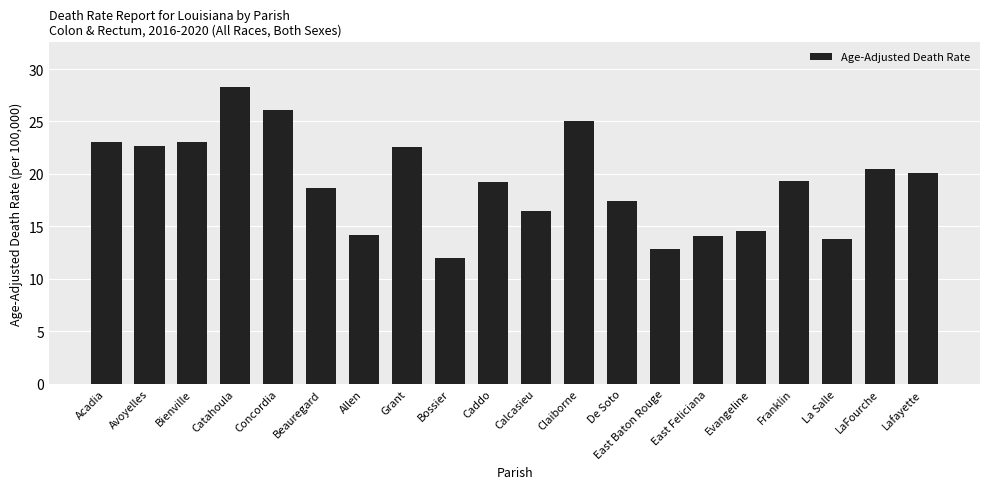

The chart shows a value of 14.6 at Evangeline. True or false?

True